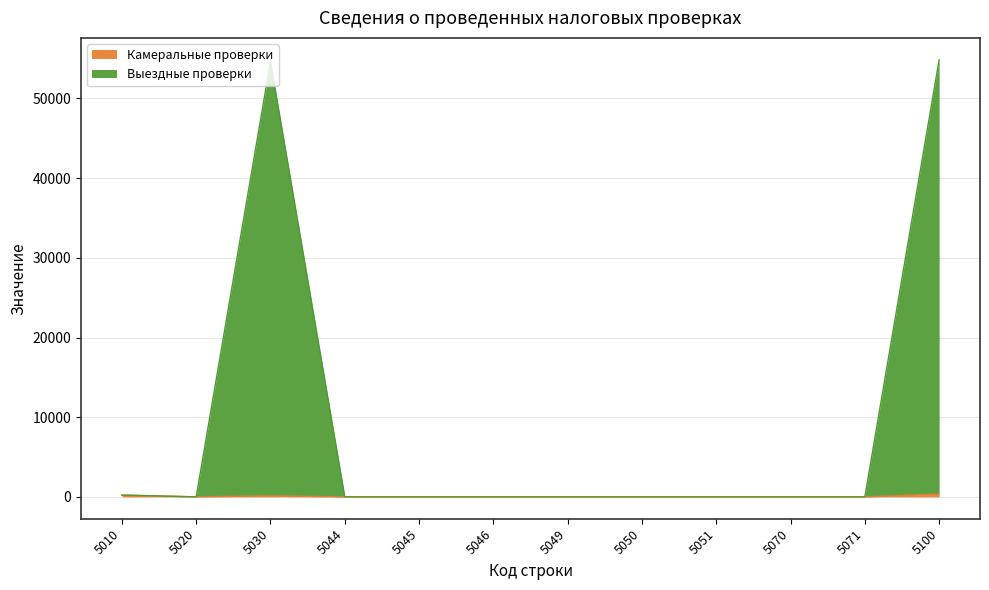

At which category does Выездные проверки reach its first local peak?

5030